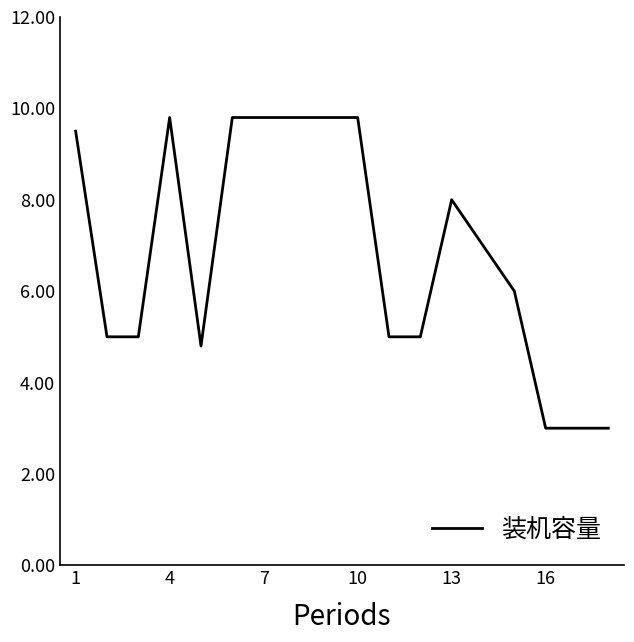

What is the smallest value displayed?

3.0